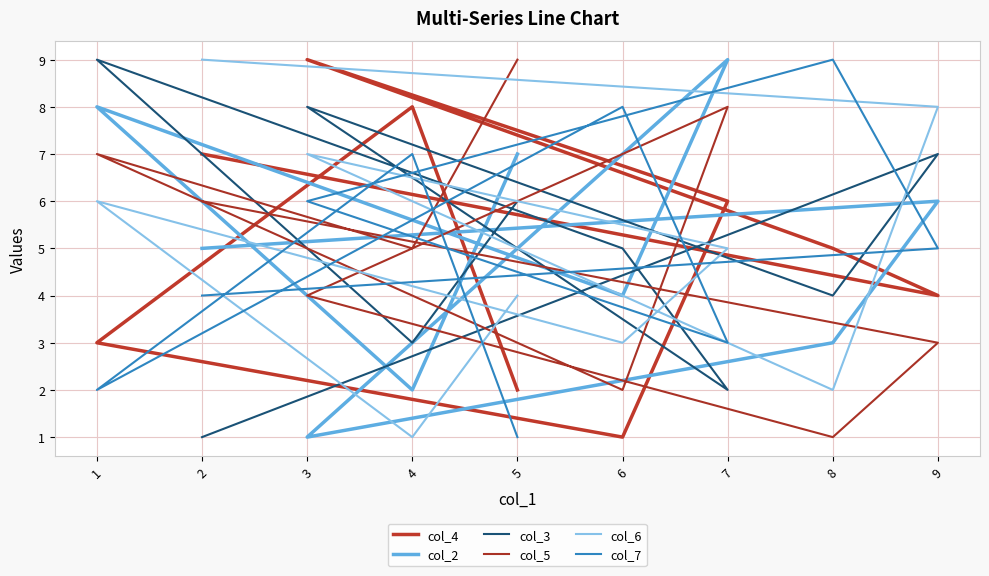

What is the total value across all series at 3?

35